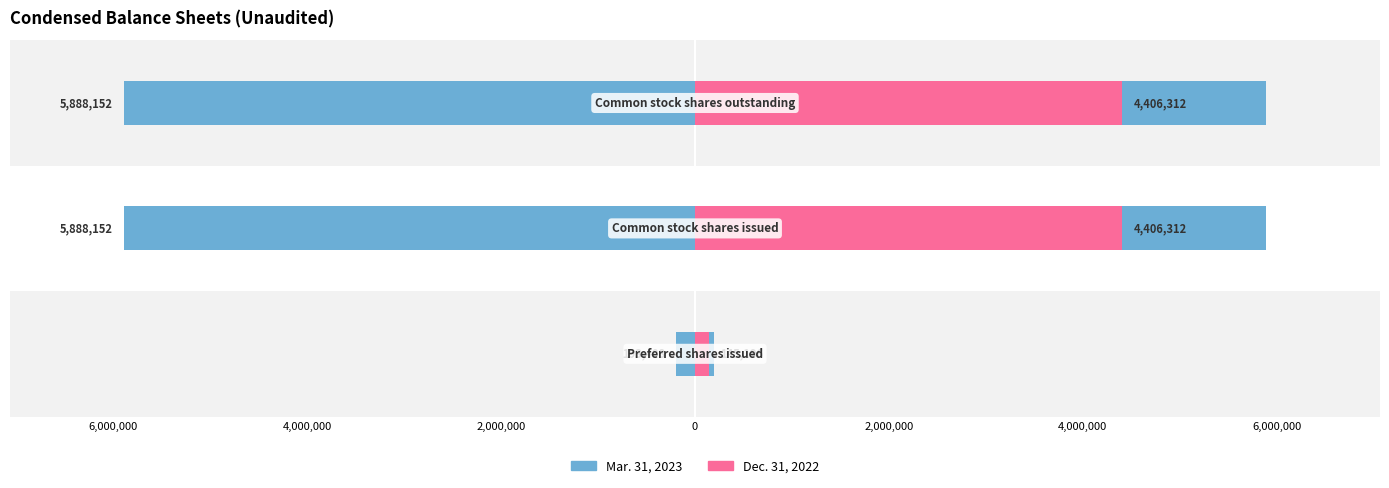

How many bars are there in total?

6